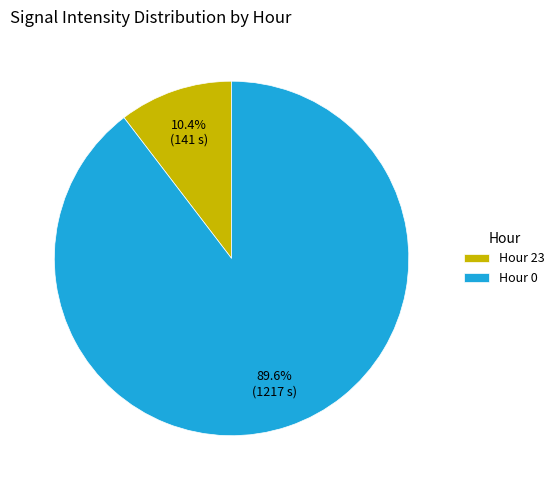

Which category has the smallest portion of the pie?

Hour 23